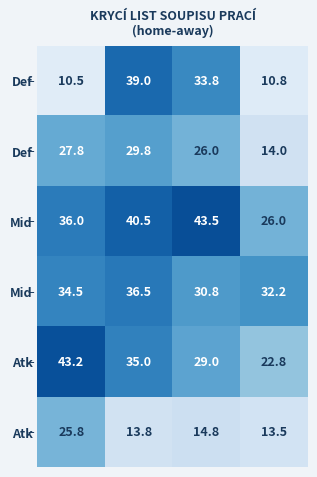

At how many categories does at least one series exceed 33?

3